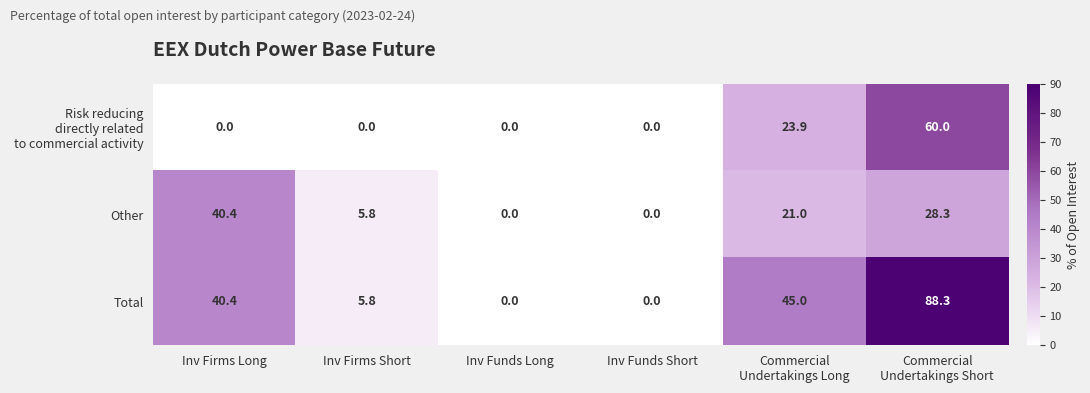

How many values in the Other series are below 21?

3